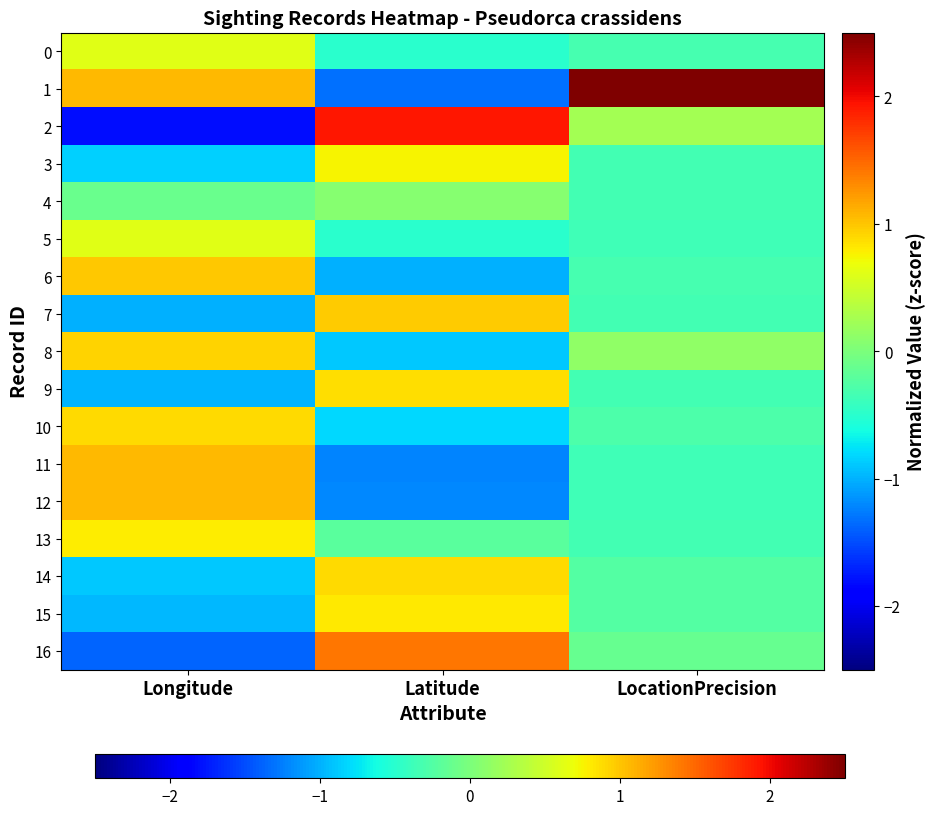

At which category is the sum across all series the highest?

Latitude